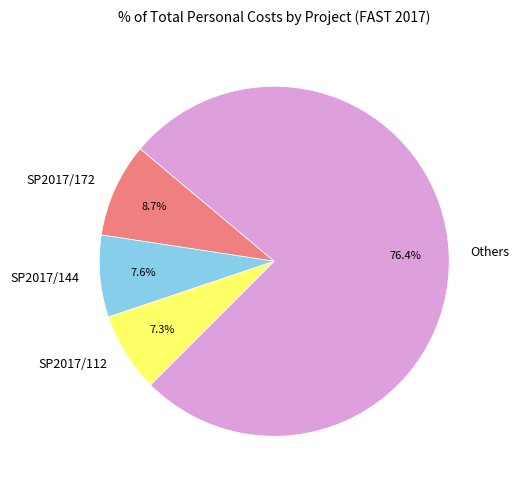

What is the total percentage of SP2017/172 and Others?

85.1%